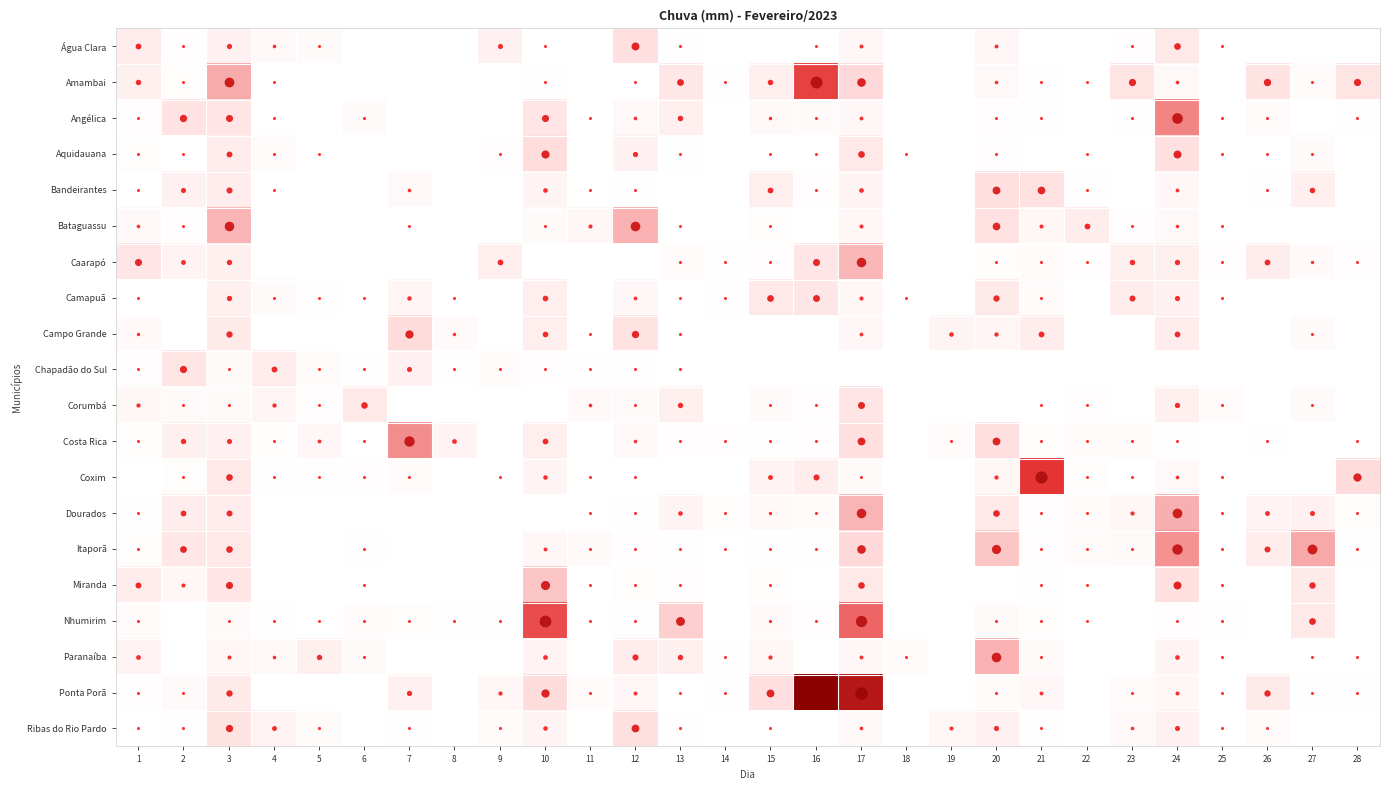

Reading left to right, list all the values displayed in this chart.

Água Clara: 1=21.8	2=2.2	3=18.0	4=8.4	5=5.6	6=0.0	7=0.0	8=0.0	9=17.0	10=0.2	11=0.0	12=40.8	13=0.8	14=0.0	15=0.0	16=0.2	17=10.2	18=0.0	19=0.0	20=10.0	21=0.0	22=0.0	23=2.4	24=29.4	25=0.2	26=0.0	27=0.0	28=0.0
Amambai: 1=19.4	2=3.4	3=62.0	4=0.2	5=0.0	6=0.0	7=0.0	8=0.0	9=0.0	10=0.6	11=0.0	12=0.4	13=30.2	14=1.4	15=19.6	16=92.8	17=47.6	18=0.0	19=0.0	20=8.2	21=0.8	22=0.2	23=33.2	24=8.8	25=0.0	26=35.2	27=4.2	28=33.4
Angélica: 1=2.0	2=34.6	3=32.4	4=0.4	5=0.0	6=5.4	7=0.0	8=0.0	9=0.0	10=32.6	11=0.2	12=8.8	13=20.0	14=0.0	15=8.0	16=5.6	17=9.8	18=0.0	19=0.0	20=2.0	21=0.8	22=0.0	23=0.6	24=73.4	25=0.4	26=4.8	27=0.0	28=0.6
Aquidauana: 1=3.8	2=0.4	3=22.4	4=4.0	5=0.2	6=0.0	7=0.0	8=0.0	9=1.8	10=42.8	11=0.0	12=17.8	13=0.6	14=0.0	15=0.2	16=0.2	17=29.2	18=0.4	19=0.0	20=2.4	21=0.0	22=0.2	23=0.0	24=41.0	25=0.2	26=0.2	27=5.6	28=0.0
Bandeirantes: 1=0.2	2=17.0	3=23.8	4=0.2	5=0.0	6=0.0	7=8.4	8=0.0	9=0.0	10=13.8	11=0.4	12=0.8	13=0.0	14=0.0	15=21.6	16=1.8	17=14.2	18=0.0	19=0.0	20=40.2	21=38.2	22=1.2	23=0.0	24=9.2	25=0.0	26=0.8	27=20.0	28=0.0
Bataguassu: 1=8.6	2=2.2	3=59.0	4=0.0	5=0.0	6=0.0	7=0.2	8=0.0	9=0.0	10=6.2	11=11.0	12=60.4	13=0.2	14=0.0	15=3.6	16=0.0	17=10.4	18=0.0	19=0.0	20=38.2	21=10.4	22=21.8	23=2.2	24=8.0	25=0.2	26=0.0	27=0.0	28=0.0
Caarapó: 1=32.8	2=15.4	3=19.0	4=0.0	5=0.0	6=0.0	7=0.0	8=0.0	9=21.2	10=0.0	11=0.0	12=0.0	13=4.6	14=0.6	15=2.2	16=32.2	17=58.8	18=0.0	19=0.0	20=3.2	21=4.6	22=2.0	23=19.2	24=18.8	25=2.4	26=21.8	27=7.4	28=2.8
Camapuã: 1=0.4	2=0.0	3=18.6	4=5.2	5=0.6	6=0.2	7=13.0	8=0.2	9=0.0	10=20.8	11=0.0	12=9.4	13=0.2	14=0.6	15=29.4	16=31.2	17=11.0	18=0.2	19=0.0	20=25.8	21=4.6	22=0.0	23=23.4	24=17.4	25=0.2	26=0.0	27=0.0	28=0.0
Campo Grande: 1=7.8	2=0.0	3=26.0	4=0.0	5=0.0	6=0.0	7=44.0	8=7.8	9=0.0	10=20.6	11=0.2	12=34.6	13=0.2	14=0.0	15=0.0	16=0.0	17=9.4	18=0.0	19=13.6	20=12.4	21=22.0	22=0.0	23=0.0	24=21.8	25=0.0	26=0.0	27=5.4	28=0.0
Chapadão do Sul: 1=2.4	2=33.6	3=6.4	4=22.4	5=5.0	6=1.6	7=16.8	8=1.6	9=4.6	10=1.8	11=0.8	12=0.6	13=0.4	14=0.0	15=0.0	16=0.0	17=0.0	18=0.0	19=0.0	20=0.0	21=0.0	22=0.0	23=0.0	24=0.0	25=0.0	26=0.0	27=0.0	28=0.0
Corumbá: 1=11.6	2=5.2	3=6.8	4=12.0	5=2.2	6=28.0	7=0.0	8=0.0	9=0.0	10=0.0	11=8.8	12=5.2	13=18.8	14=0.0	15=5.4	16=2.8	17=32.2	18=0.0	19=0.0	20=0.0	21=0.2	22=1.8	23=0.0	24=18.4	25=4.4	26=0.0	27=5.2	28=0.0
Costa Rica: 1=3.6	2=19.0	3=17.0	4=3.4	5=9.8	6=0.2	7=70.8	8=14.6	9=0.0	10=21.6	11=0.0	12=8.2	13=2.2	14=2.2	15=0.8	16=2.6	17=39.8	18=0.0	19=4.4	20=39.6	21=3.4	22=4.4	23=4.4	24=1.2	25=0.0	26=0.6	27=0.0	28=0.4
Coxim: 1=0.0	2=3.0	3=28.8	4=1.4	5=0.6	6=1.8	7=4.8	8=0.0	9=0.2	10=13.2	11=0.2	12=0.2	13=0.0	14=0.0	15=15.4	16=23.8	17=6.0	18=0.0	19=0.0	20=11.8	21=97.0	22=3.0	23=0.2	24=8.8	25=0.4	26=0.0	27=0.0	28=44.4
Dourados: 1=1.0	2=21.8	3=23.4	4=0.0	5=0.0	6=0.0	7=0.0	8=0.0	9=0.0	10=0.0	11=0.2	12=1.0	13=13.8	14=3.4	15=7.6	16=4.4	17=59.2	18=0.0	19=0.0	20=28.8	21=2.6	22=4.8	23=11.6	24=61.0	25=0.2	26=15.4	27=16.6	28=3.6
Itaporã: 1=3.6	2=30.2	3=28.8	4=0.0	5=0.0	6=0.6	7=0.0	8=0.0	9=0.0	10=9.8	11=5.2	12=2.0	13=1.4	14=0.2	15=0.8	16=0.6	17=47.8	18=0.0	19=0.0	20=54.4	21=2.4	22=4.2	23=6.2	24=69.6	25=0.2	26=23.2	27=63.0	28=1.2
Miranda: 1=23.0	2=10.6	3=33.0	4=0.0	5=0.0	6=0.2	7=0.0	8=0.0	9=0.0	10=54.4	11=0.2	12=3.8	13=2.0	14=0.0	15=3.4	16=0.0	17=28.2	18=0.0	19=0.0	20=0.0	21=1.2	22=0.2	23=0.0	24=40.6	25=0.2	26=0.0	27=26.6	28=0.0
Nhumirim: 1=4.8	2=0.0	3=5.2	4=1.2	5=0.2	6=4.4	7=3.2	8=1.2	9=1.4	10=89.8	11=0.2	12=0.6	13=51.8	14=0.0	15=7.0	16=2.0	17=82.4	18=0.0	19=0.0	20=5.4	21=3.2	22=0.2	23=0.0	24=2.2	25=0.8	26=0.0	27=29.4	28=0.0
Paranaíba: 1=14.8	2=0.0	3=10.4	4=8.4	5=19.0	6=5.8	7=0.0	8=0.0	9=0.0	10=14.4	11=0.0	12=24.2	13=19.4	14=1.2	15=11.6	16=0.0	17=10.0	18=4.4	19=0.0	20=60.0	21=5.6	22=0.0	23=0.0	24=14.2	25=0.2	26=0.0	27=0.2	28=0.2
Ponta Porã: 1=2.4	2=5.4	3=25.8	4=0.0	5=0.0	6=0.0	7=18.0	8=0.0	9=11.6	10=44.4	11=4.8	12=10.2	13=0.2	14=1.4	15=39.8	16=146.2	17=123.0	18=0.0	19=0.0	20=4.8	21=9.6	22=0.0	23=5.0	24=10.4	25=0.2	26=26.4	27=1.6	28=1.2
Ribas do Rio Pardo: 1=0.4	2=0.8	3=34.6	4=15.8	5=4.8	6=0.0	7=0.6	8=0.0	9=5.0	10=13.2	11=0.0	12=39.4	13=1.6	14=0.0	15=0.4	16=0.0	17=8.8	18=0.0	19=10.6	20=17.6	21=0.6	22=0.0	23=8.4	24=17.0	25=0.2	26=4.0	27=0.0	28=0.0